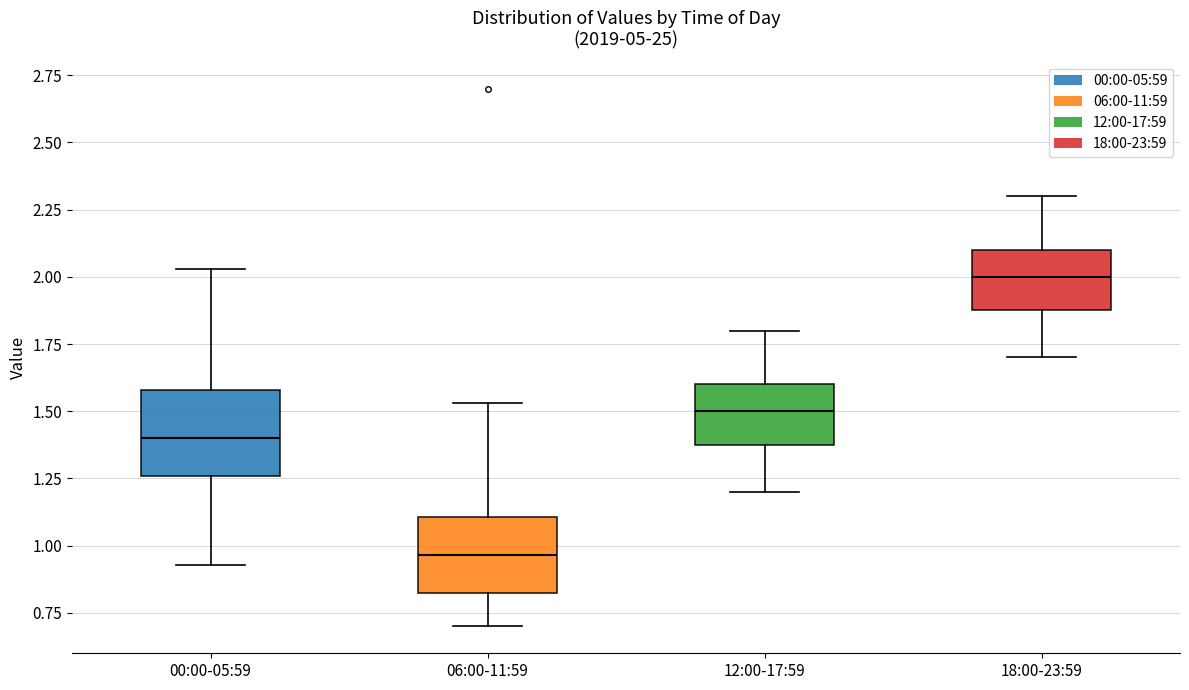

Where is the lower edge of the box for 18:00-23:59 on the y-axis? The values are not printed on the chart, so give them approximately, as read against the axis.

1.90